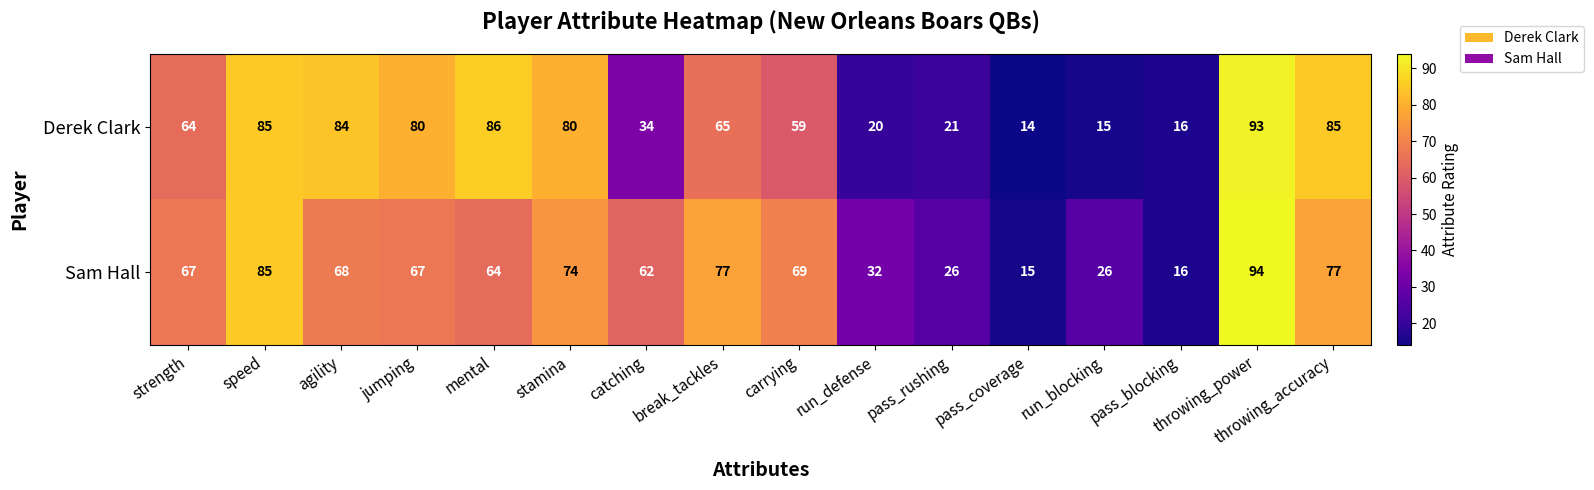

How many values in the Sam Hall series are below 67?

7